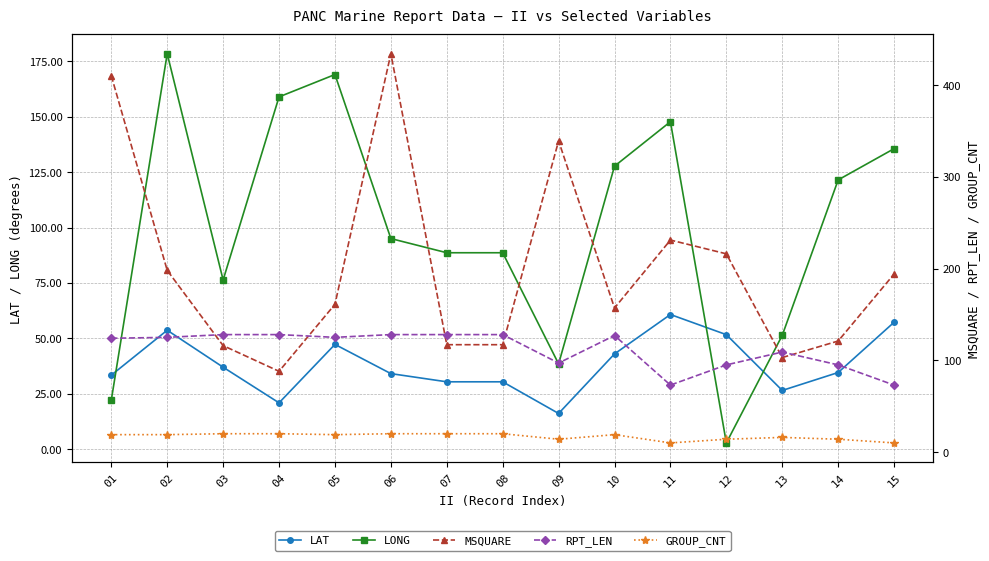

In LAT, how many points are higher than both neighbors (excluding endpoints)?

3